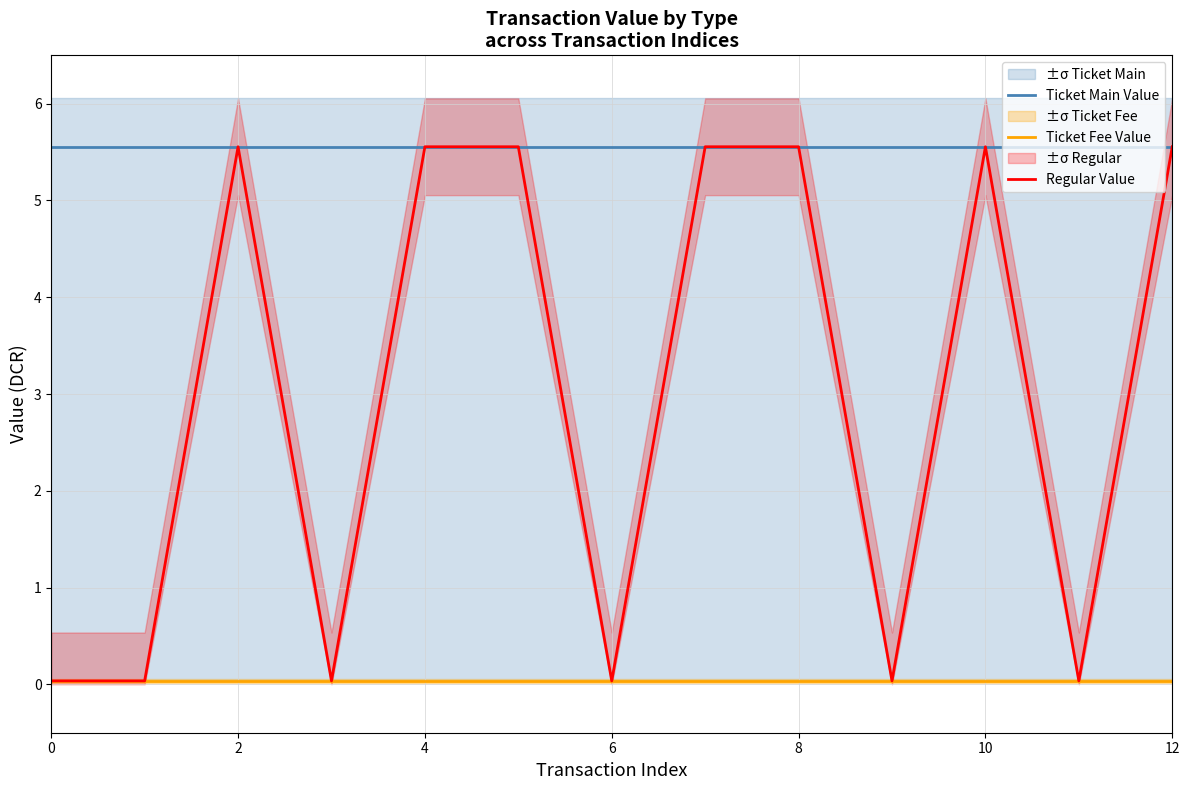

How many lines are shown in the chart?

3